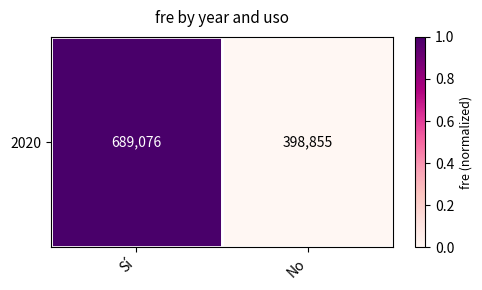

What is the difference between the maximum and minimum values?

1.0